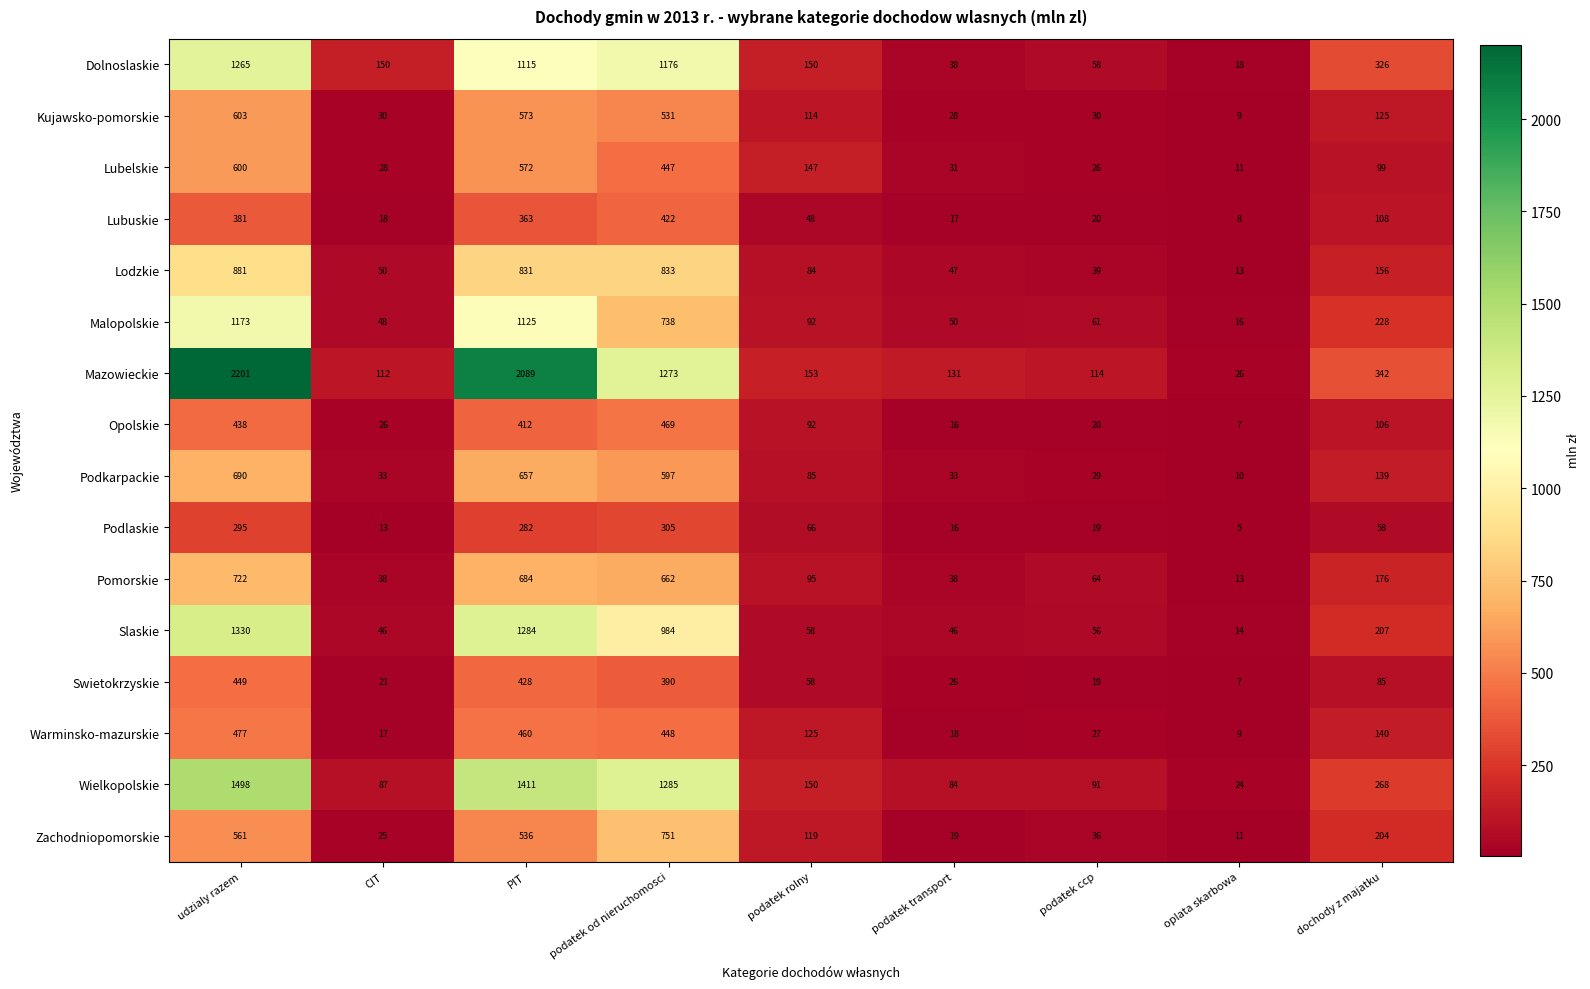

Between udzialy razem and PIT, which series saw the biggest shift?

Dolnoslaskie